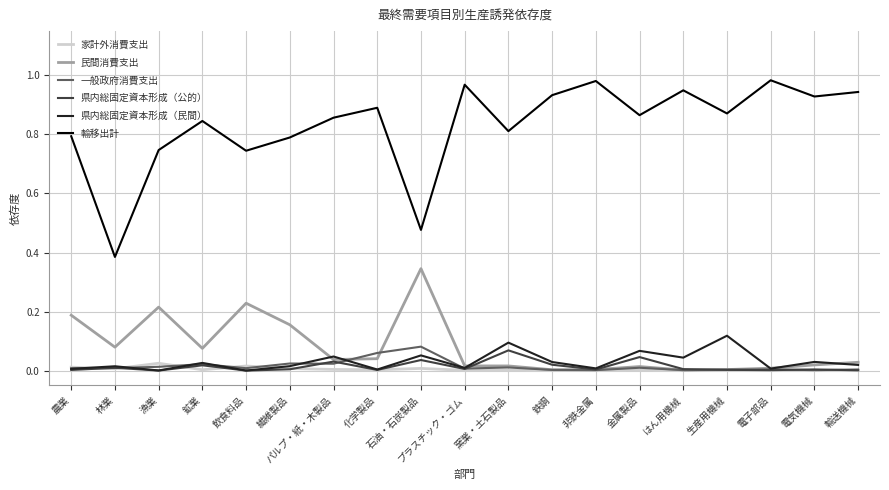

Which series has the largest range (max minus min)?

輸移出計